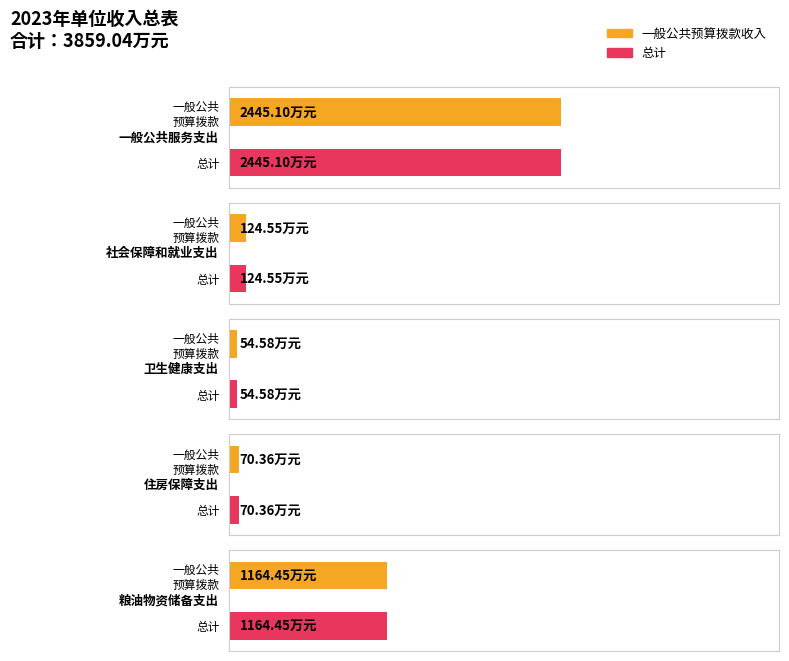

What is the difference between the 一般公共预算拨款收入 values at 一般公共服务支出 and 卫生健康支出?

2390.5